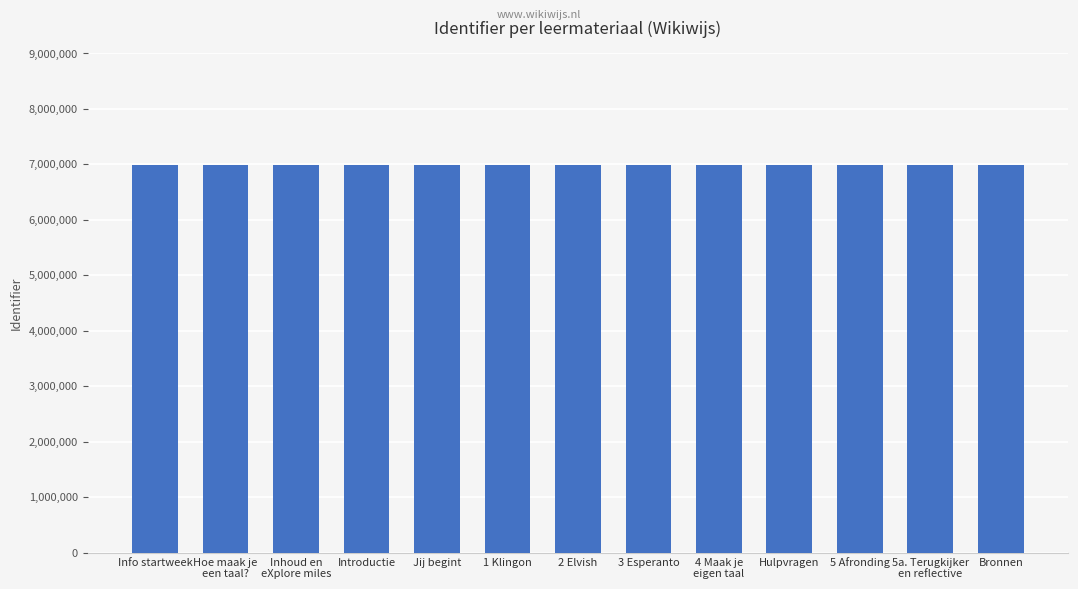

Is it true that the value at Hulpvragen is 11754342?

False